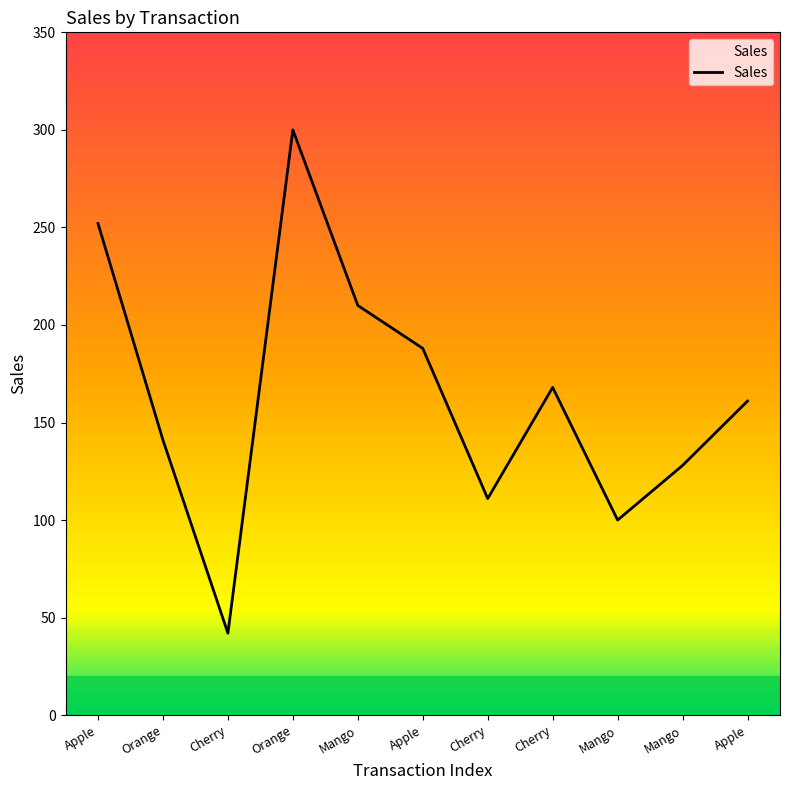

True or false: there are more than 0 points higher than both neighbors.

True